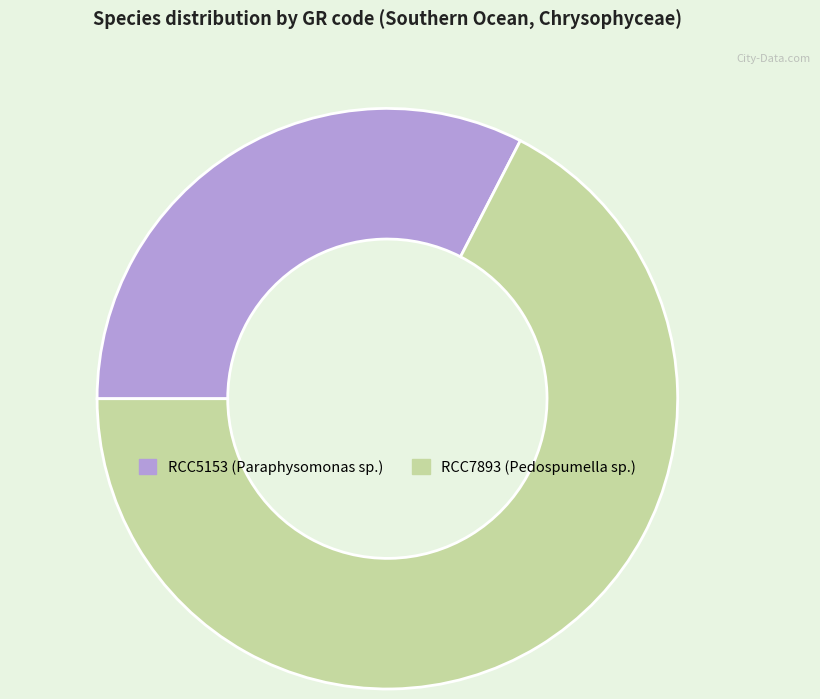

Which category has the smallest portion of the pie?

RCC5153